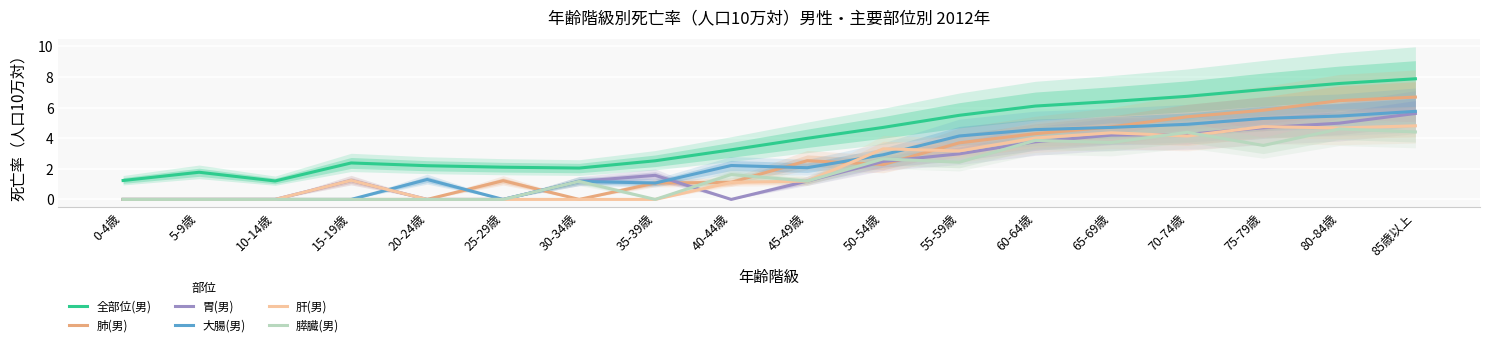

At which label does 全部位(男) reach its peak?

85歳以上